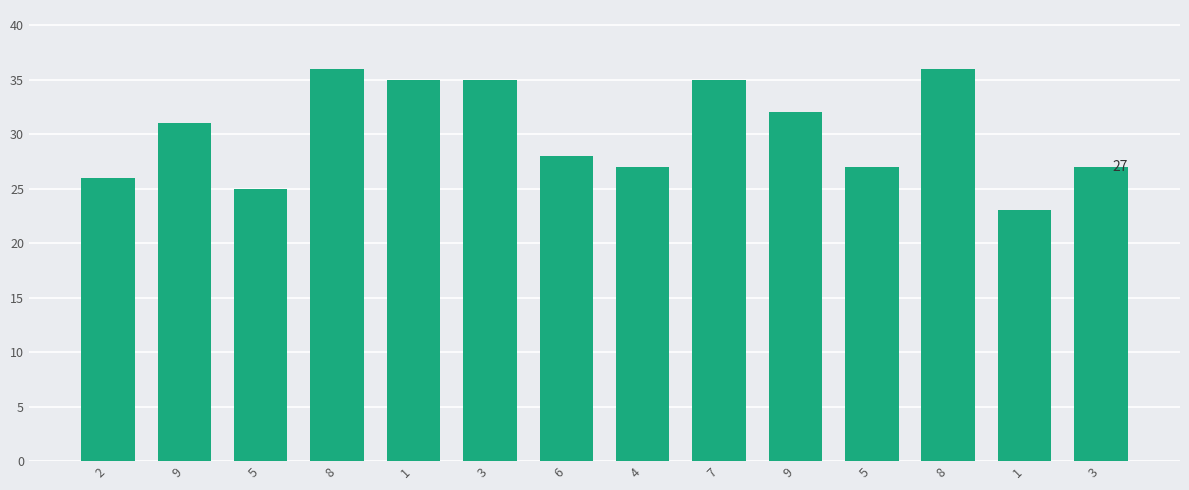

At which label is the value closest to 29?

6